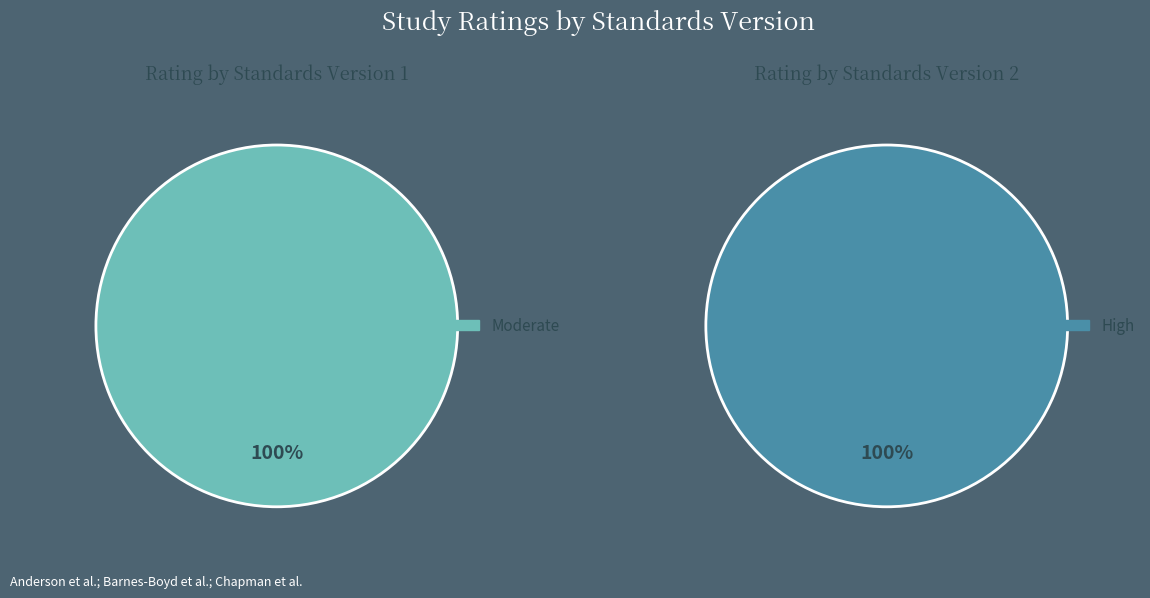

Which slice is the smallest?

Moderate